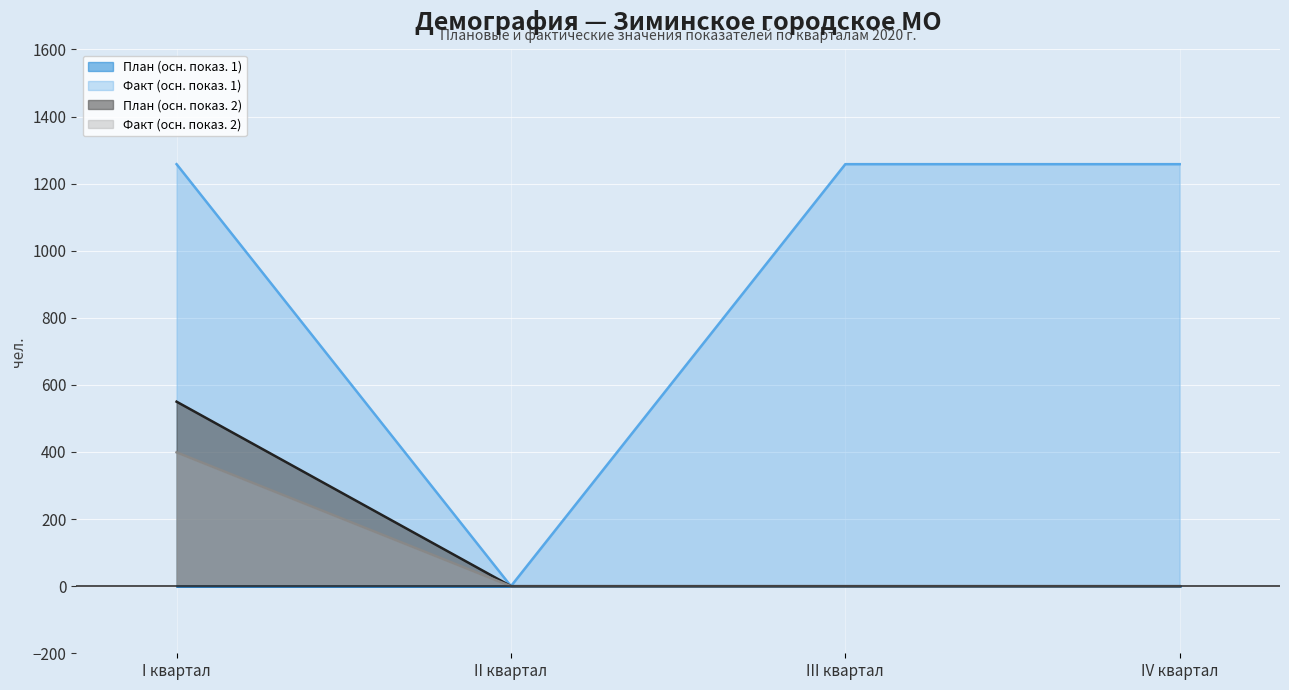

What is the difference between the highest and lowest values at I квартал?

1258